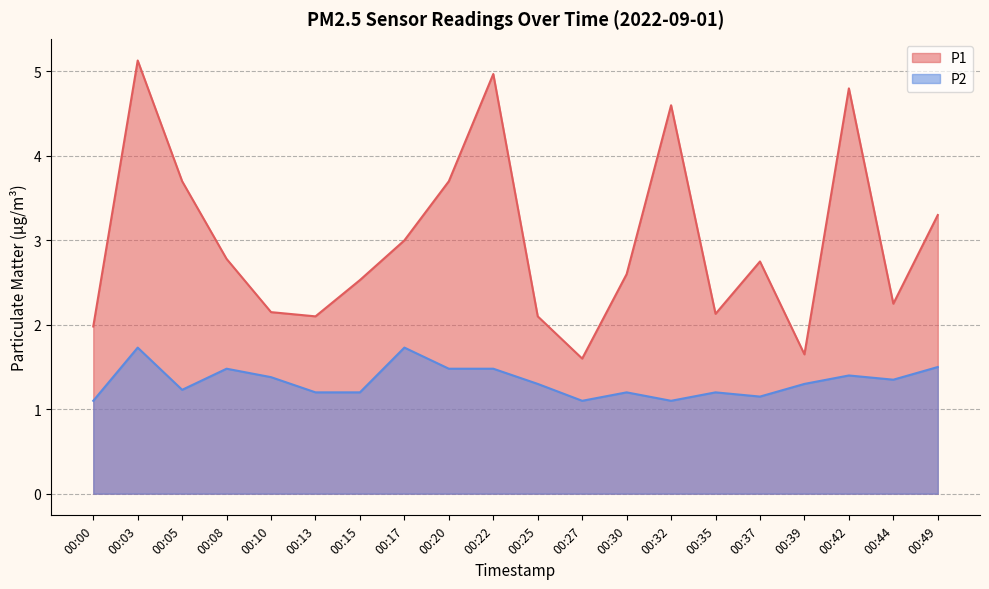

At which label is P1 closest to 3?

00:17